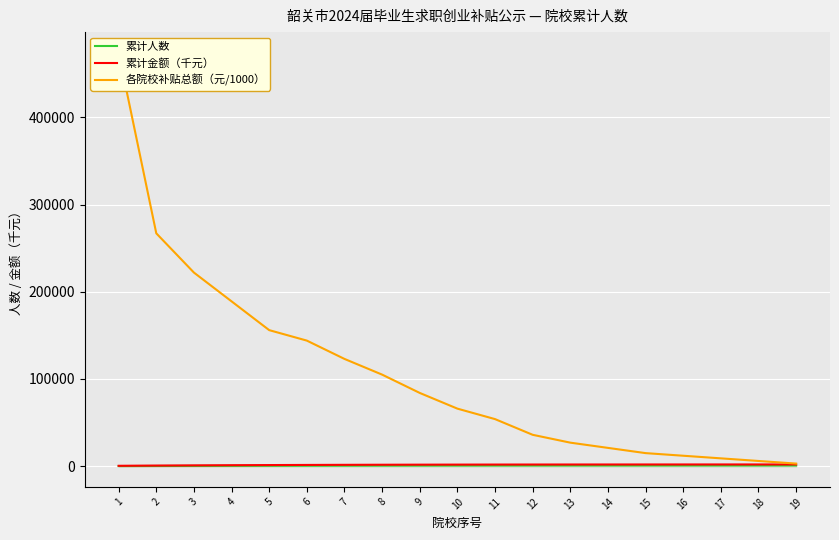

List the series in order of their peak value, lowest first.

累计人数, 累计金额（千元）, 各院校补贴总额（元/1000）